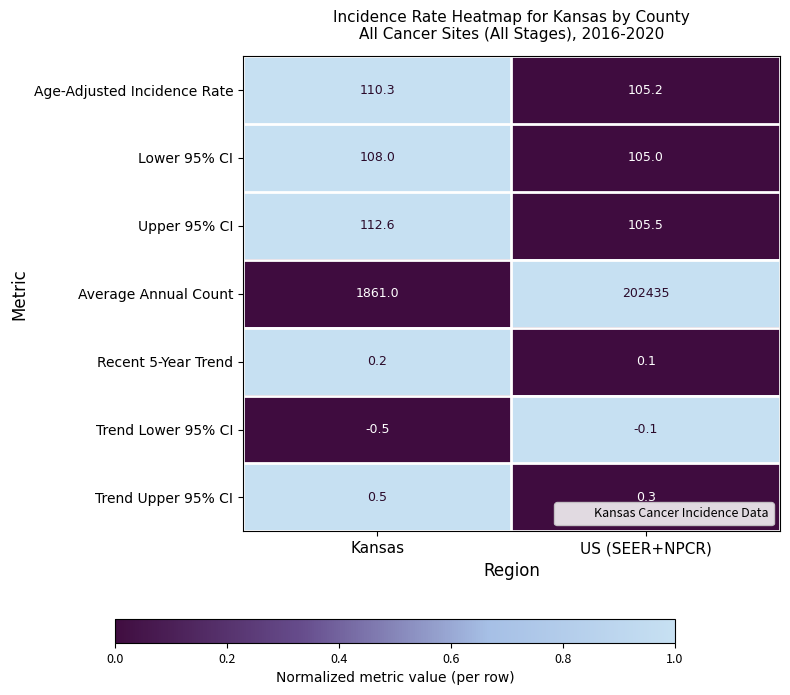

At which category does the chart reach its minimum across all series?

Kansas